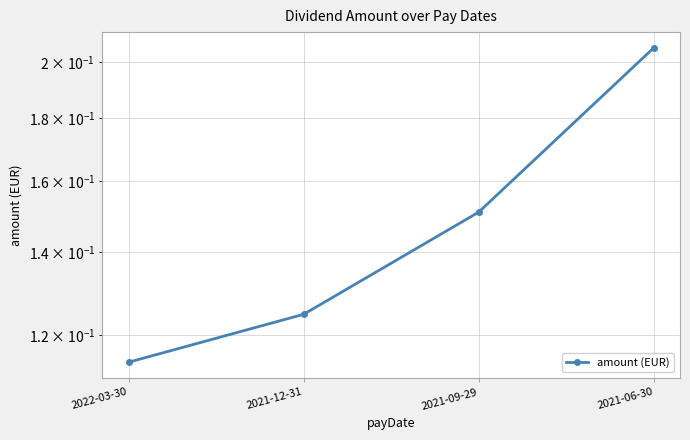

What is the maximum value shown in the chart?

0.2